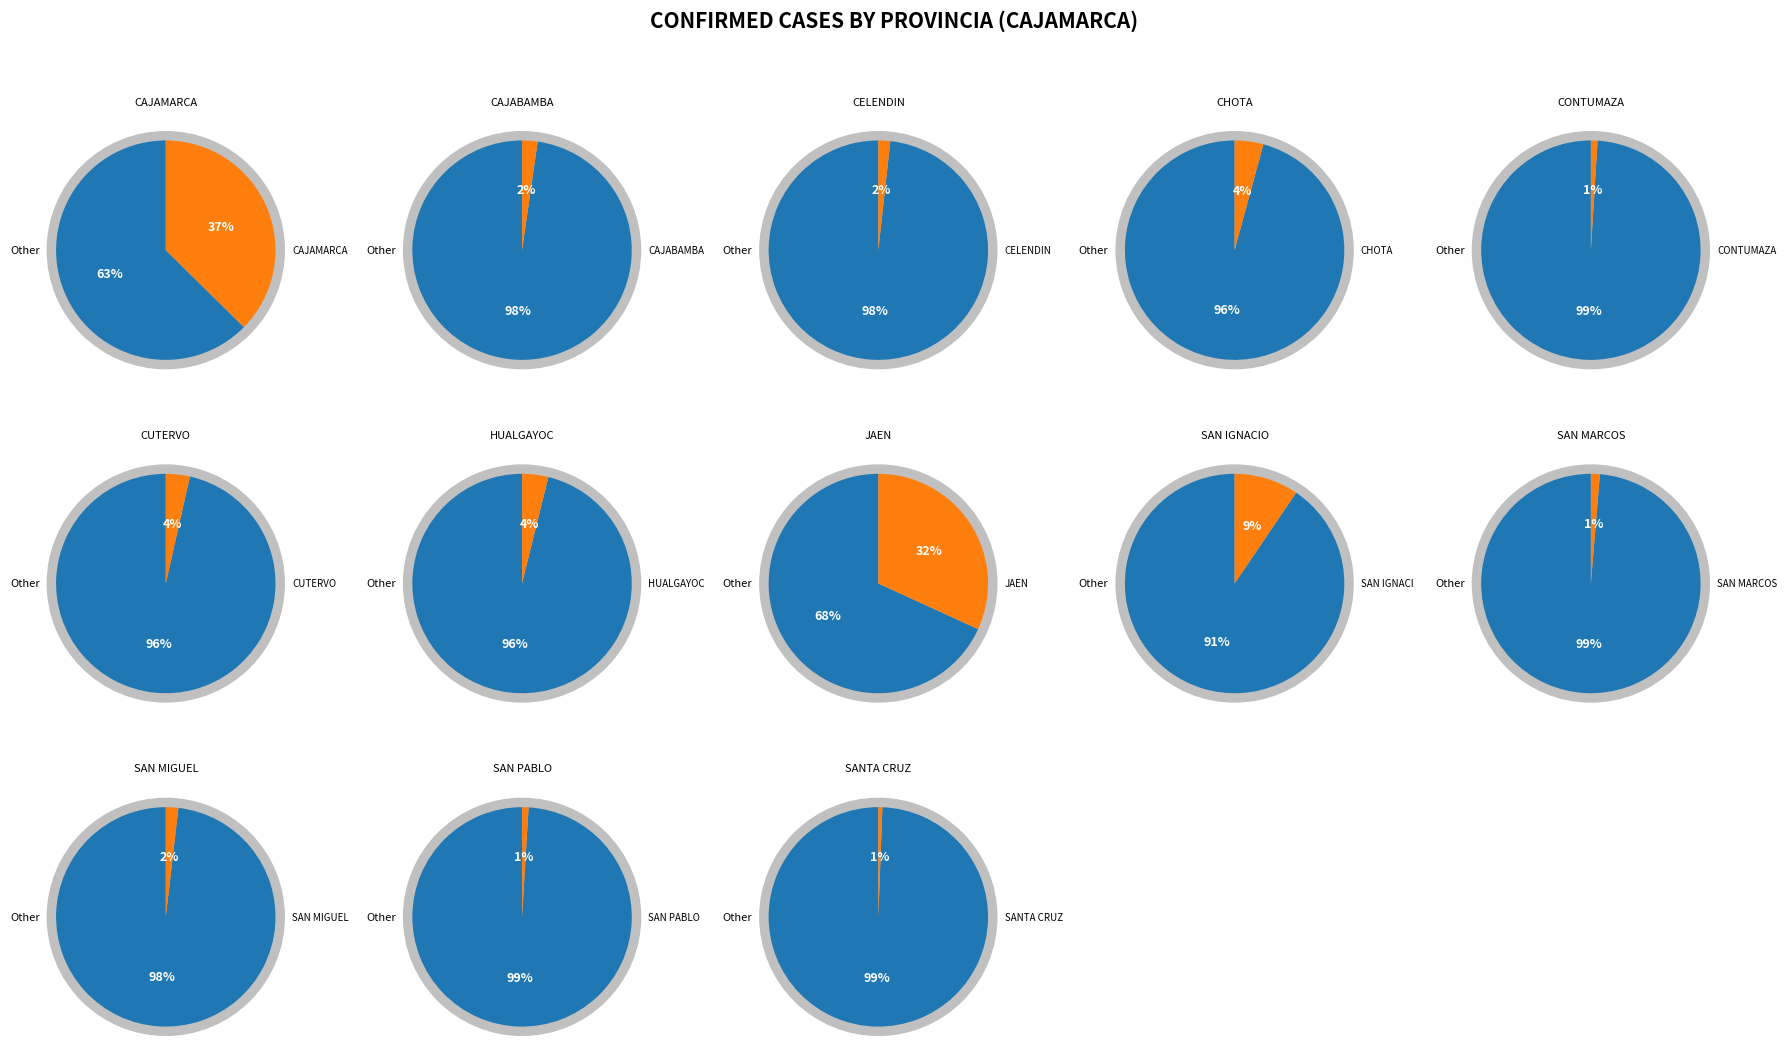

Combined, do CAJAMARCA and JAEN account for over 50%?

Yes